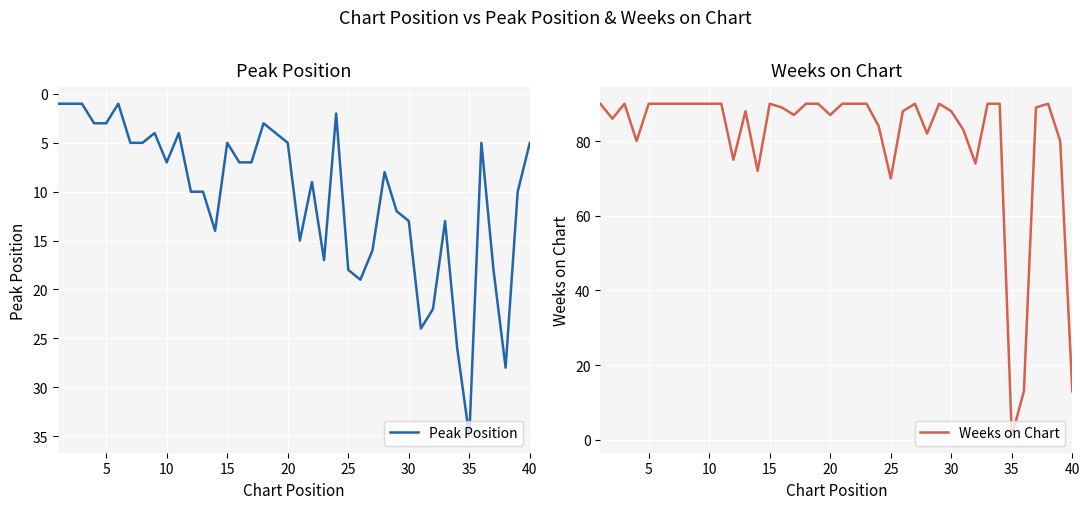

In Weeks on Chart, how many points are higher than both neighbors (excluding endpoints)?

6